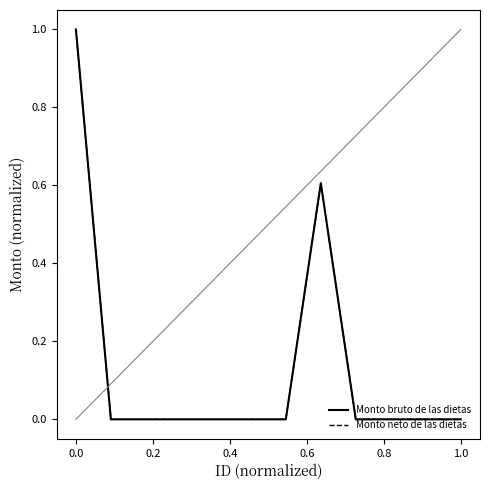

What is the maximum value shown in the chart?

1.0